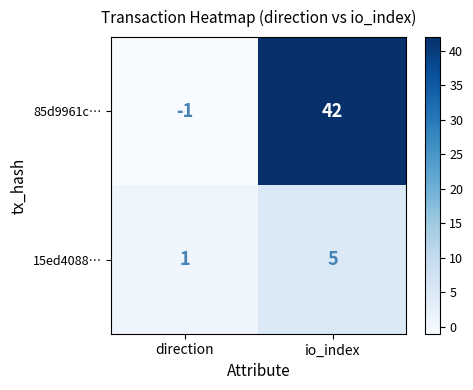

At which category does the chart reach its peak across all series?

io_index